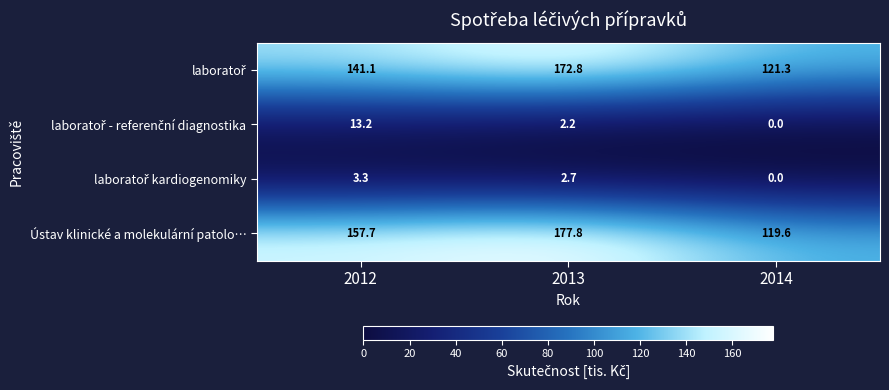

Where does the Ústav klinické a molekulární patolo… series first go above 157?

2012